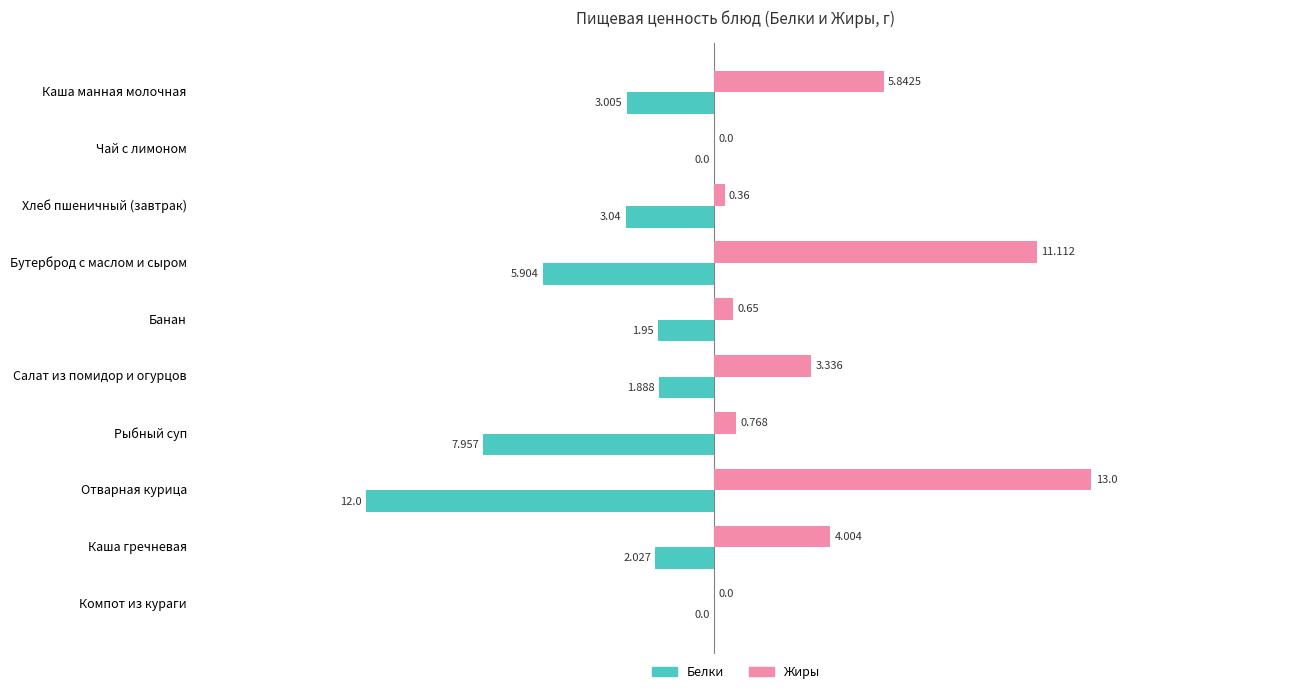

At which label does Жиры reach its peak?

Отварная курица